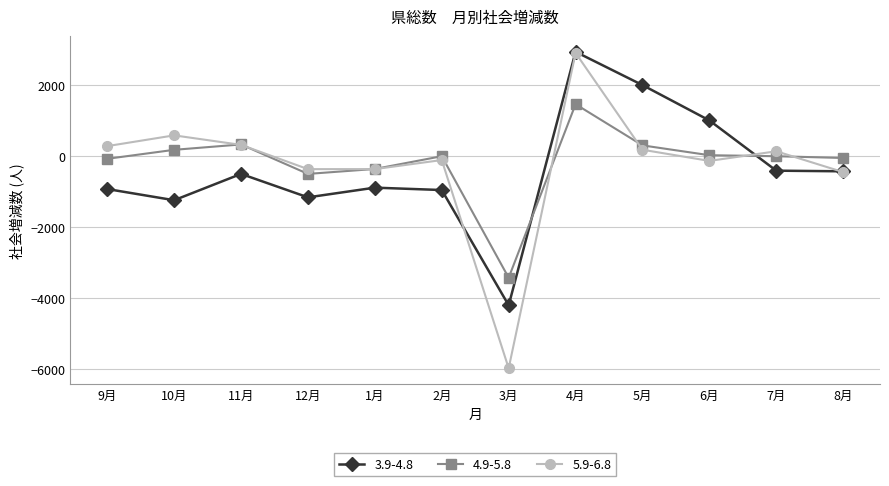

What are all the series names shown in the legend?

3.9-4.8, 4.9-5.8, 5.9-6.8